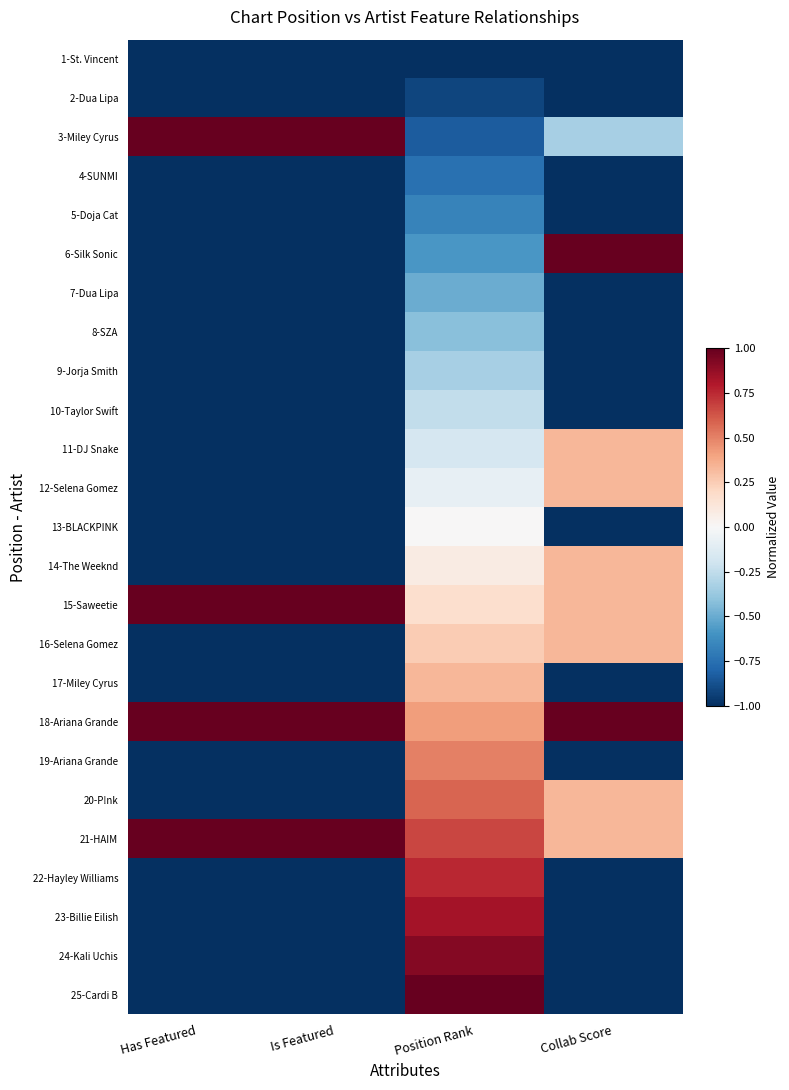

How many series are shown in this chart?

25